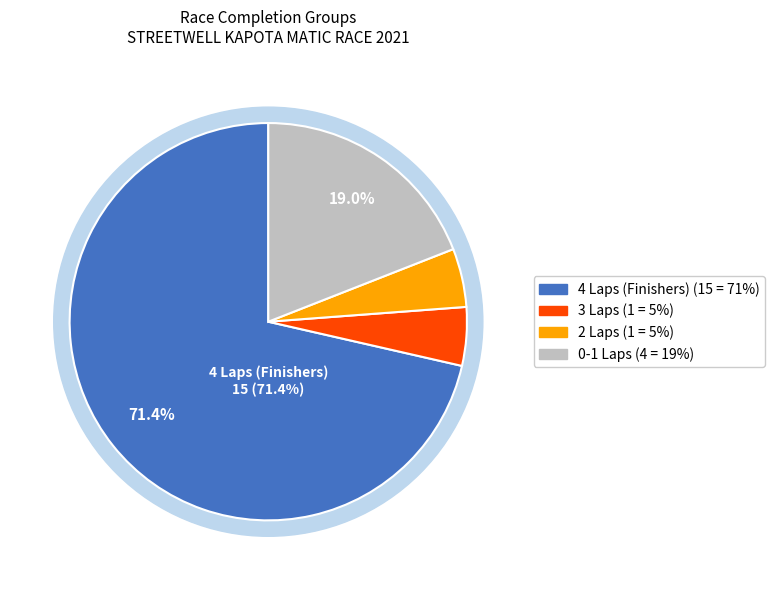

The DZIKRI PAHE slice represents 1% of the pie. True or false?

False